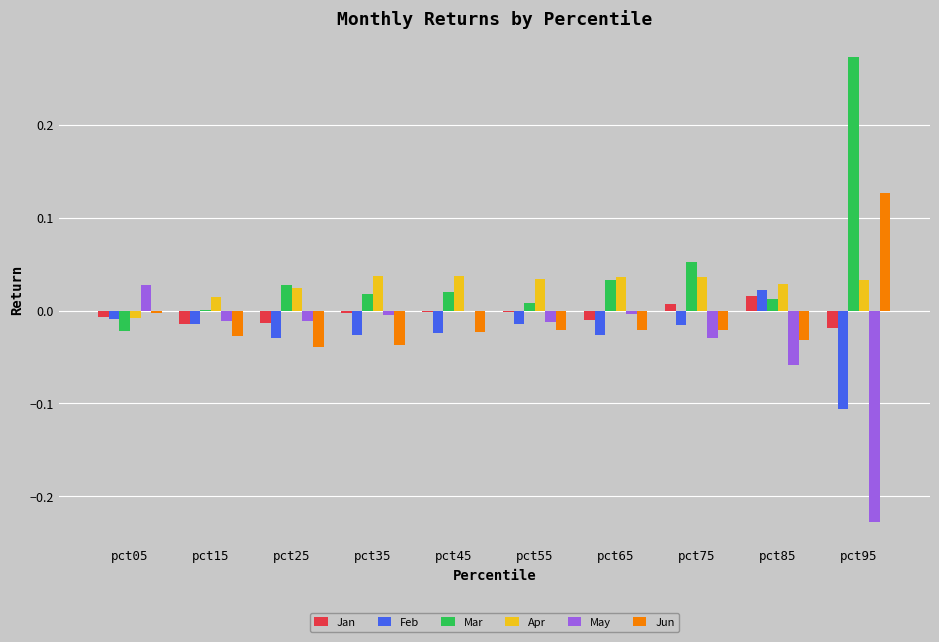

How many distinct data groups are displayed?

6